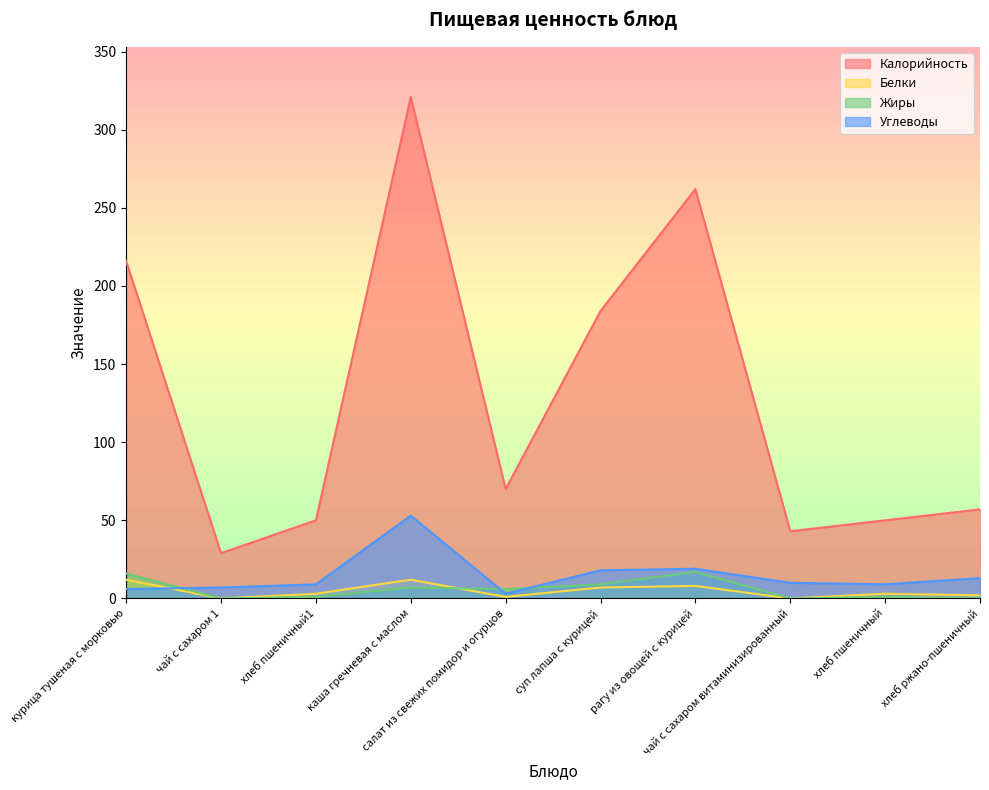

Which label corresponds to the largest value in the chart?

каша гречневая с маслом